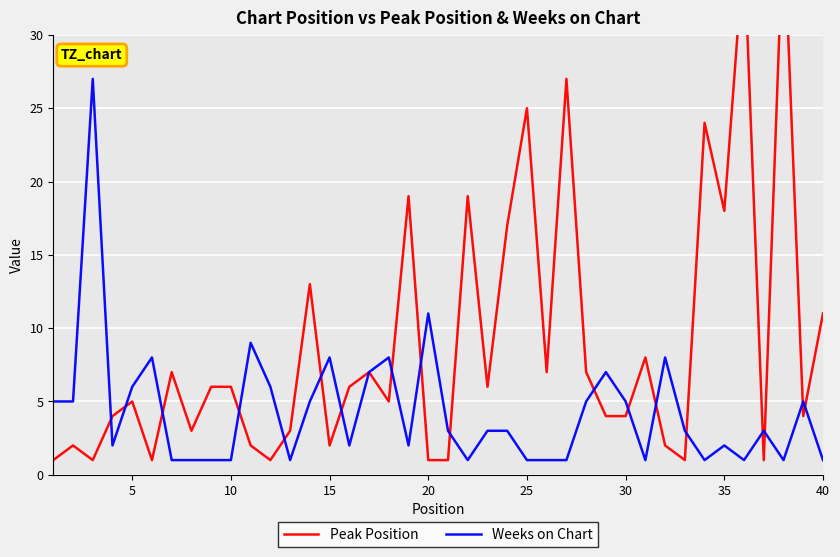

What are all the series names shown in the legend?

Peak Position, Weeks on Chart